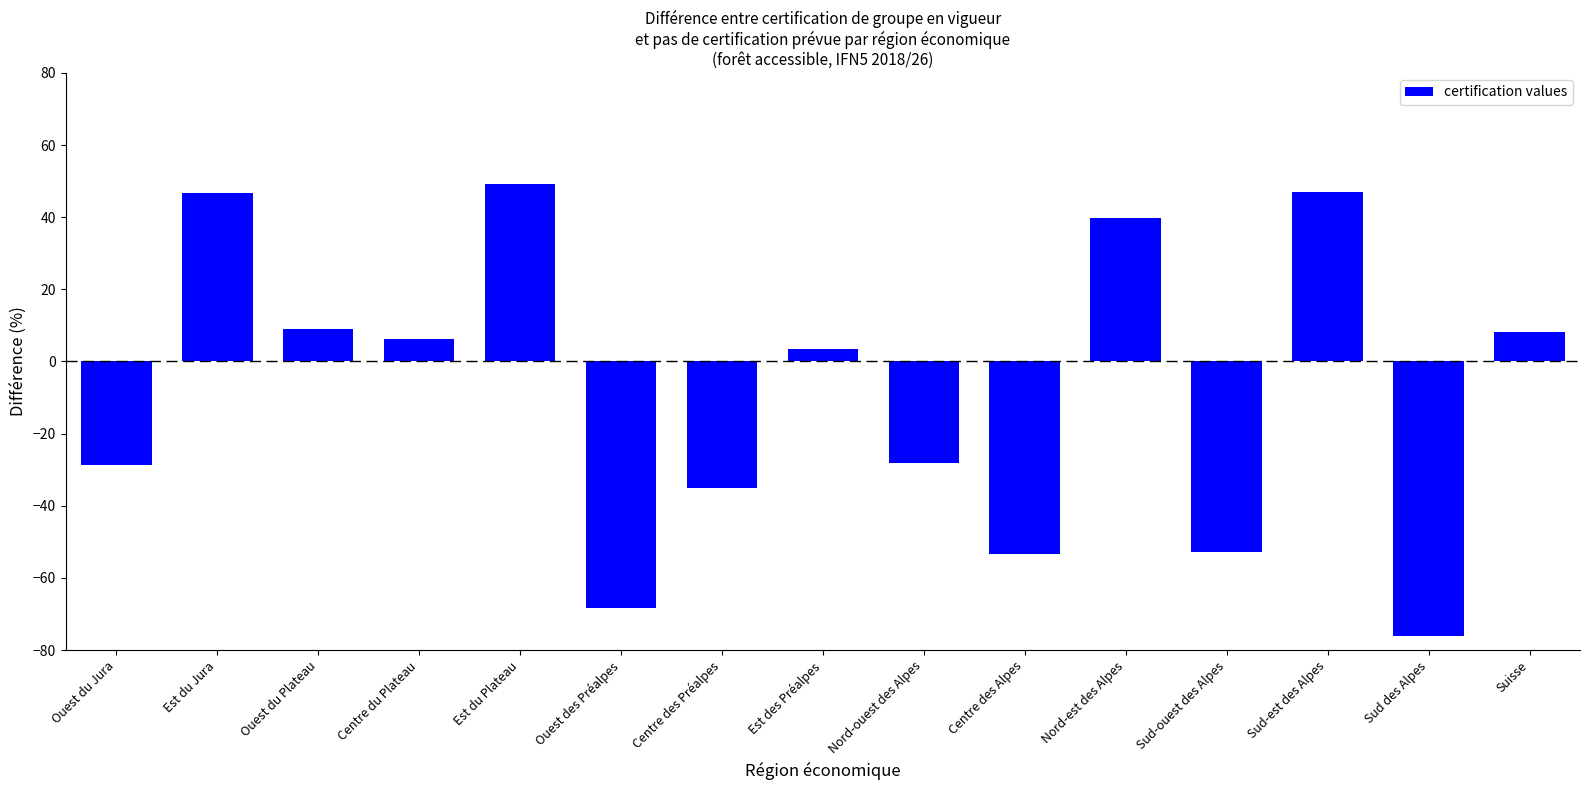

What is the difference between the second highest and minimum values?

123.3